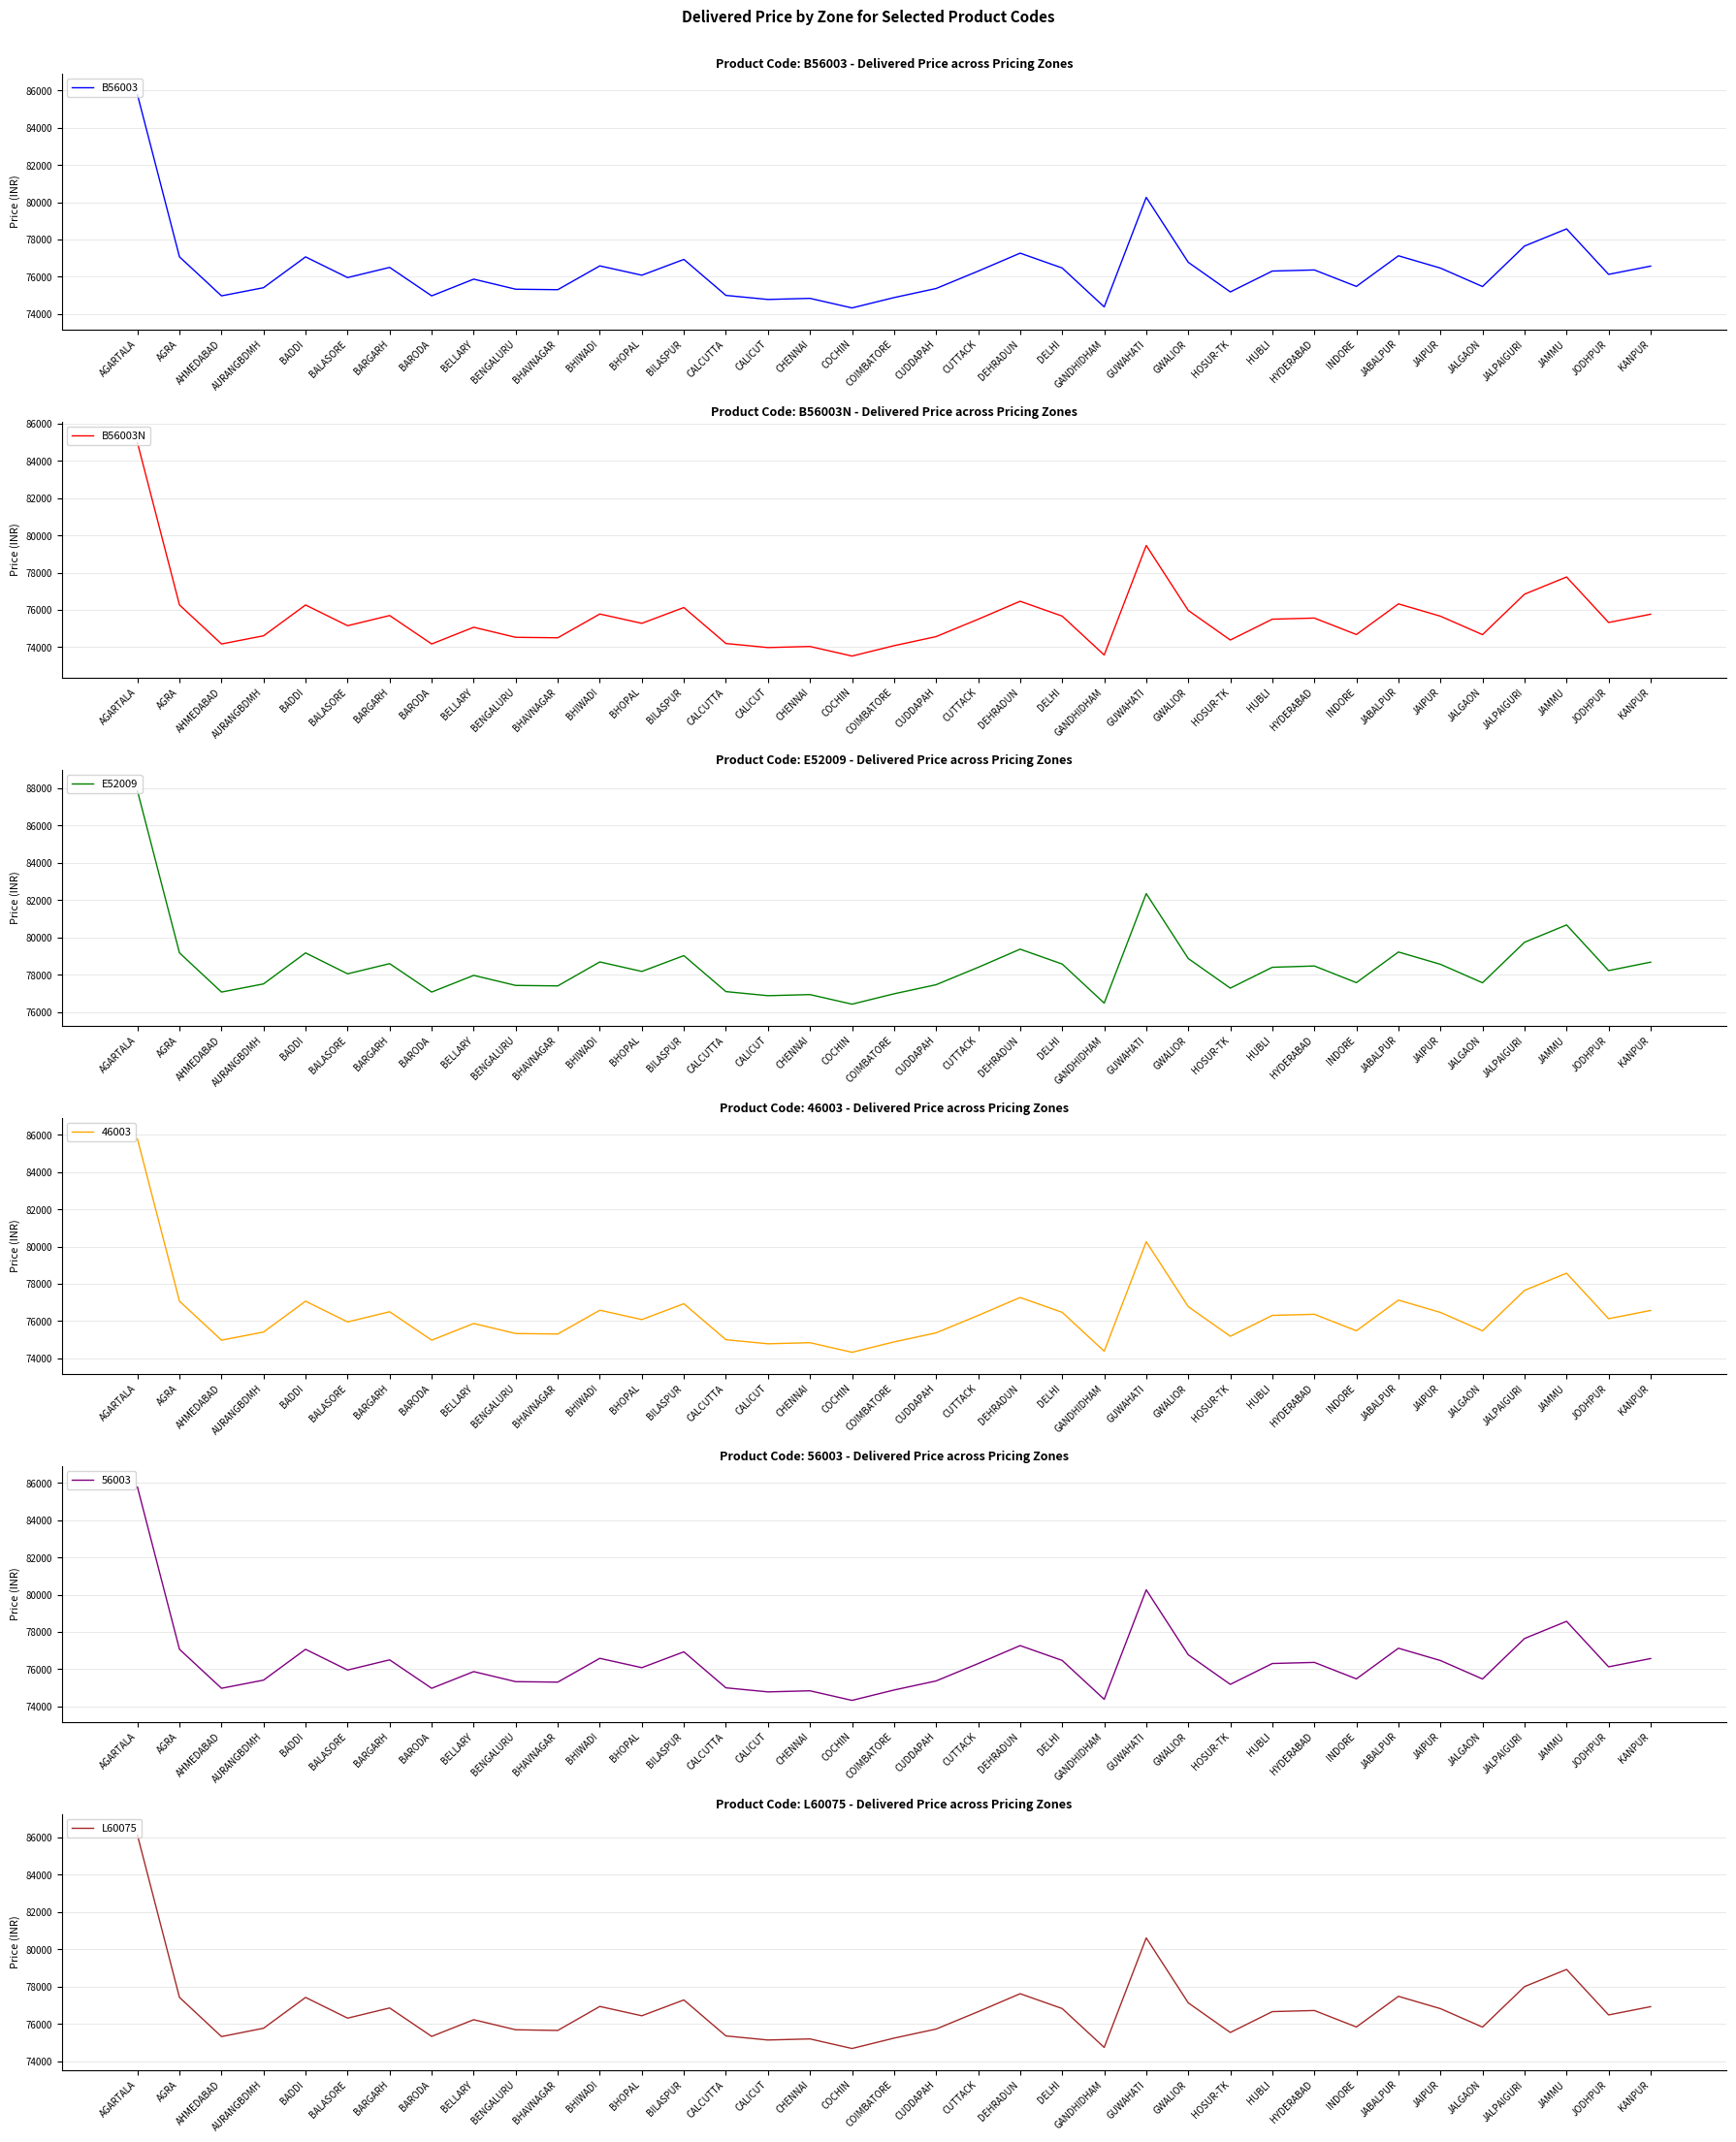

In E52009, how many points are lower than both neighbors (excluding endpoints)?

12